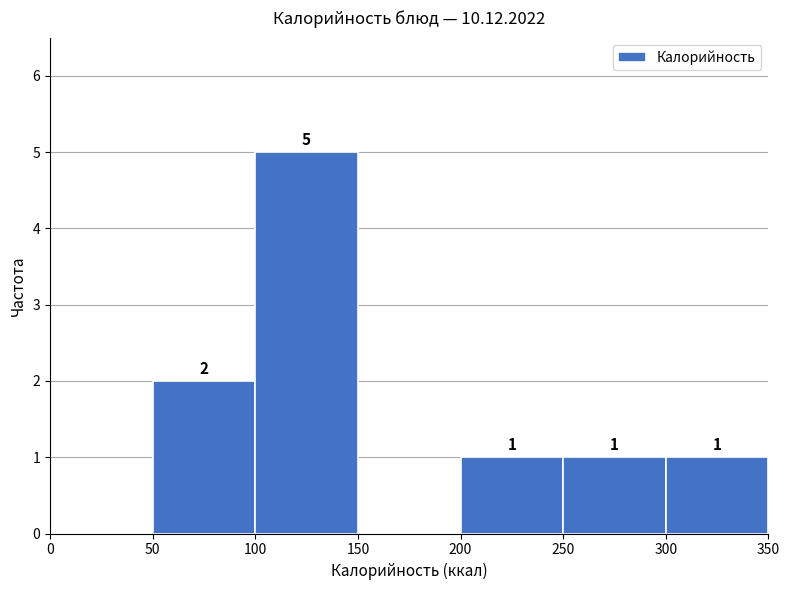

Over which range of the x-axis is the bar tallest?

100 to 150